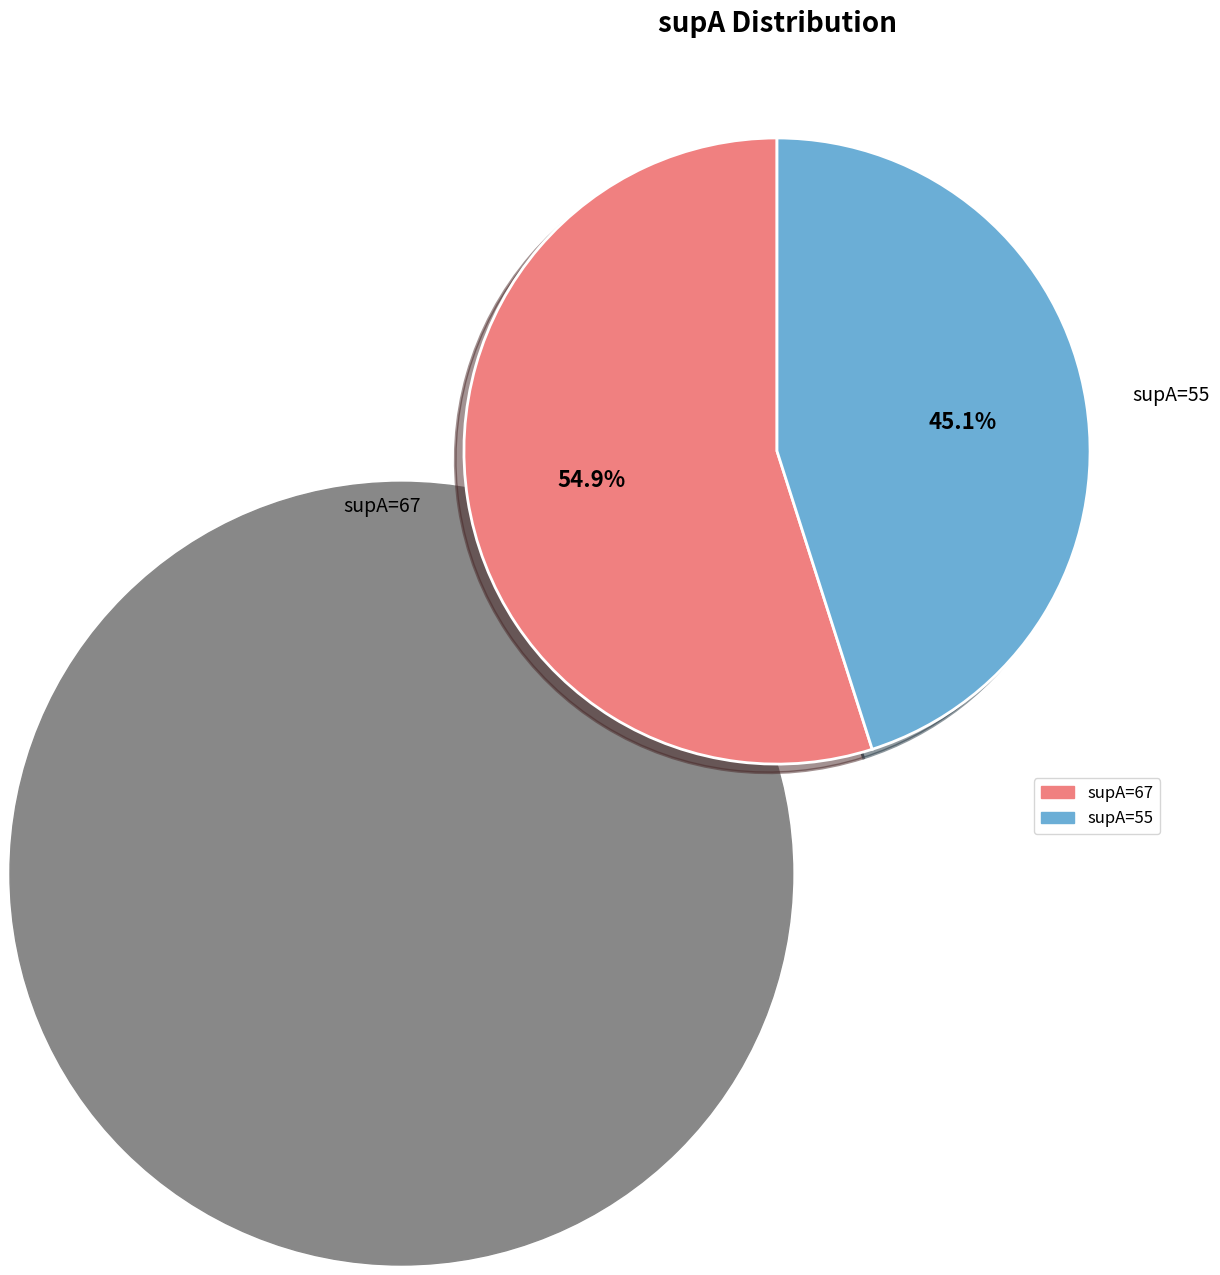

Rank the categories by value from lowest to highest.

supA=55, supA=67